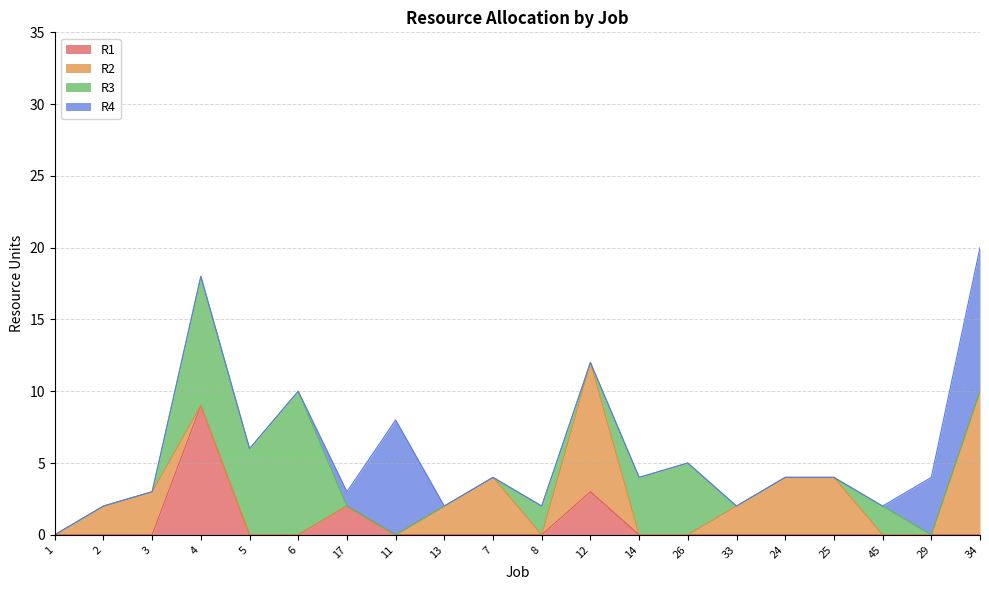

Which series has the largest total across all categories?

R2